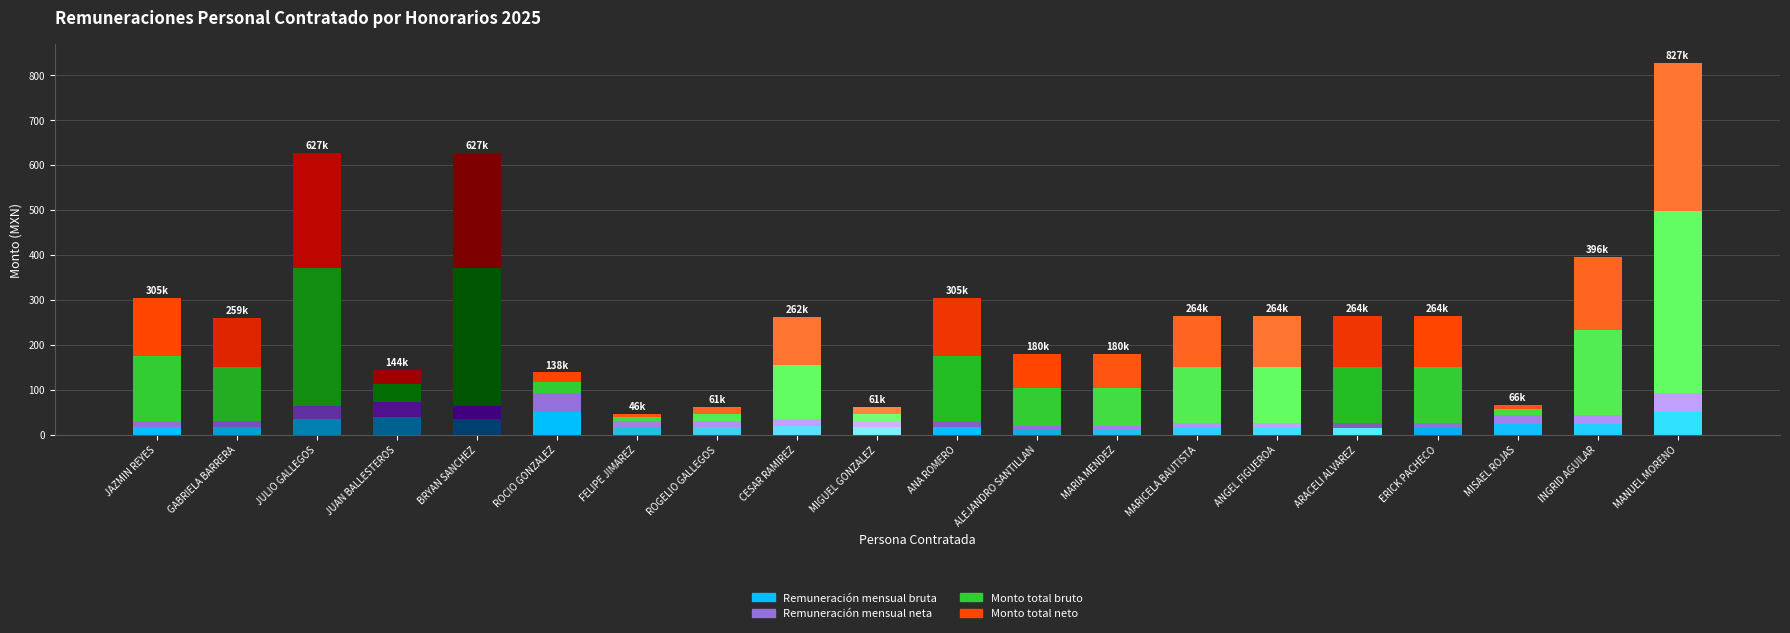

What is the difference between the maximum and second lowest values in the Remuneración mensual bruta series?

40.6